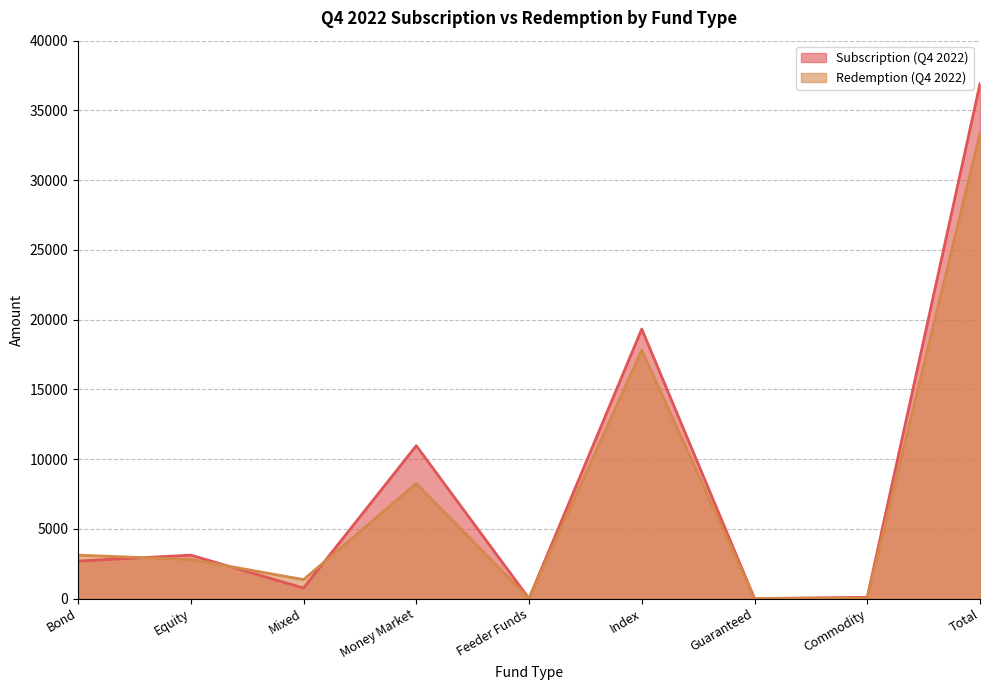

Between which two adjacent categories do Subscription (Q4 2022) and Redemption (Q4 2022) first intersect?

Bond and Equity